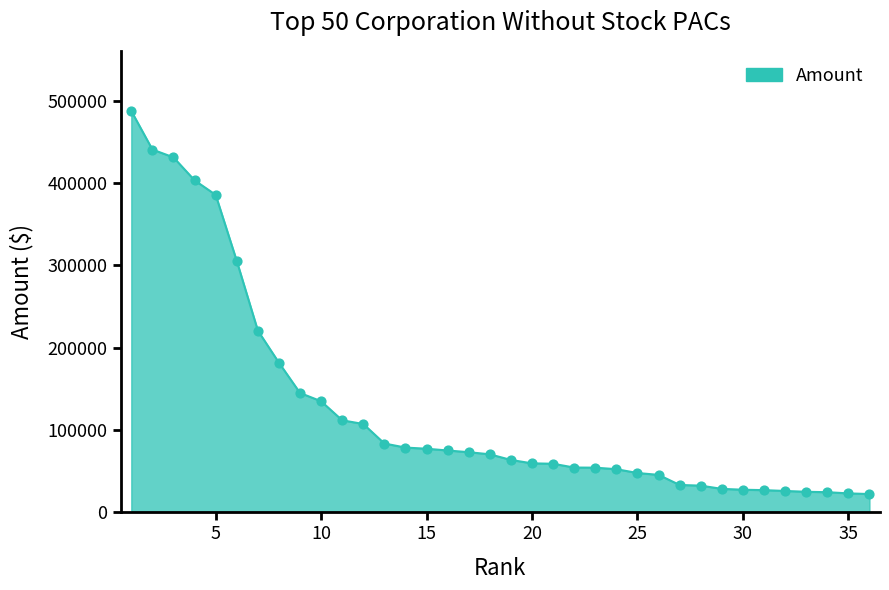

What is the minimum value shown in the chart?

21750.0